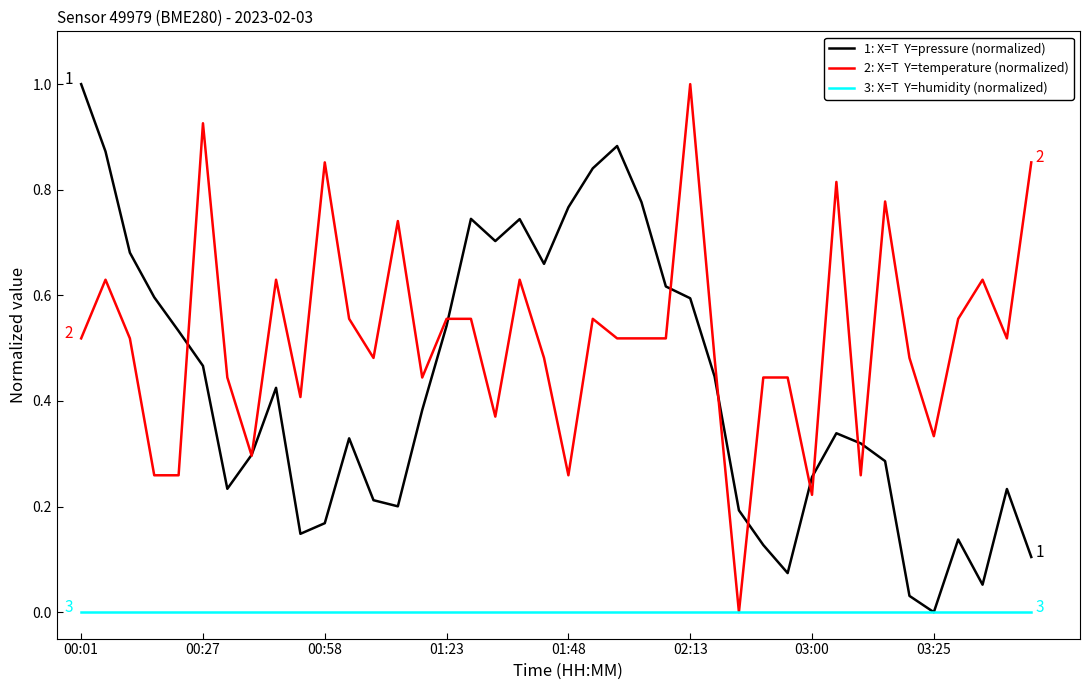

What is the greatest value displayed?

1.0